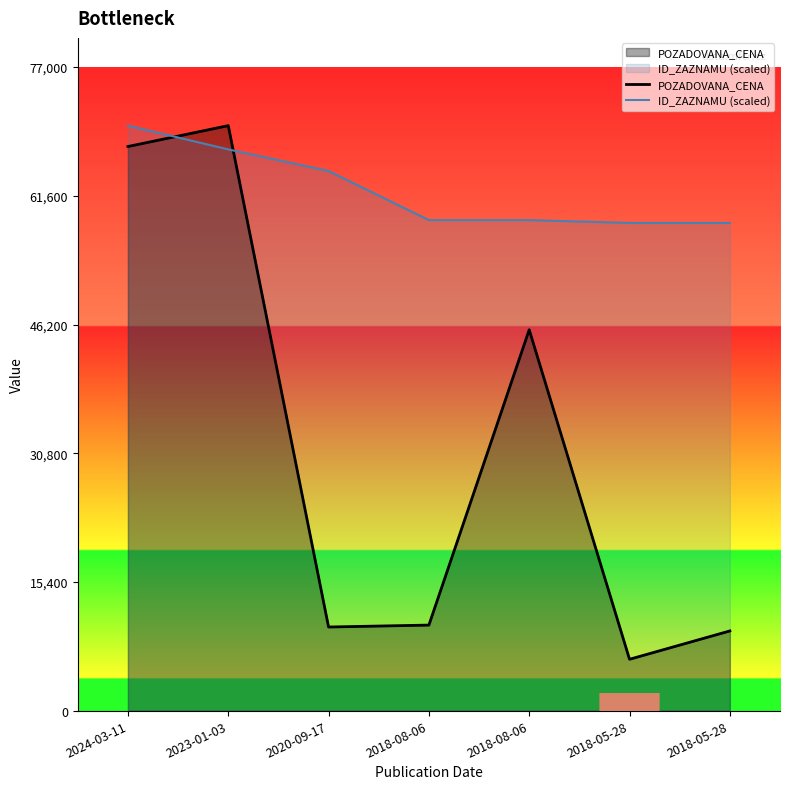

List the series in order of their overall mean, highest first.

ID_ZAZNAMU (scaled), POZADOVANA_CENA